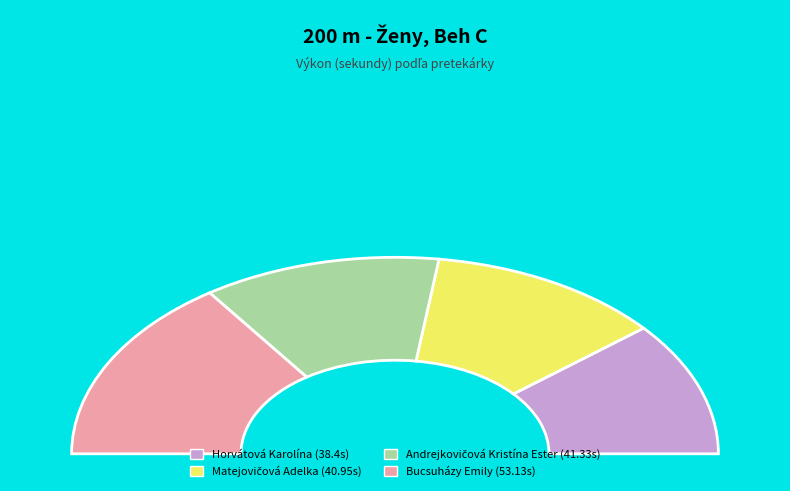

Is there any slice that represents more than half of the pie?

No